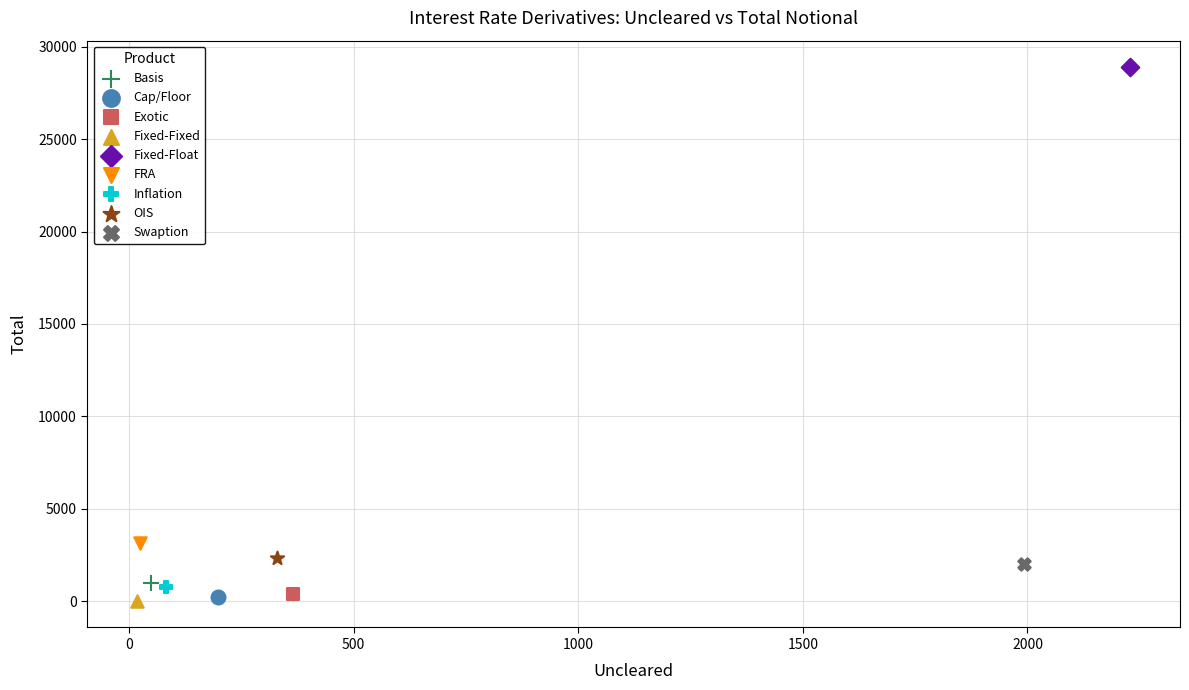

Which series contains the highest Y value?

Fixed-Float